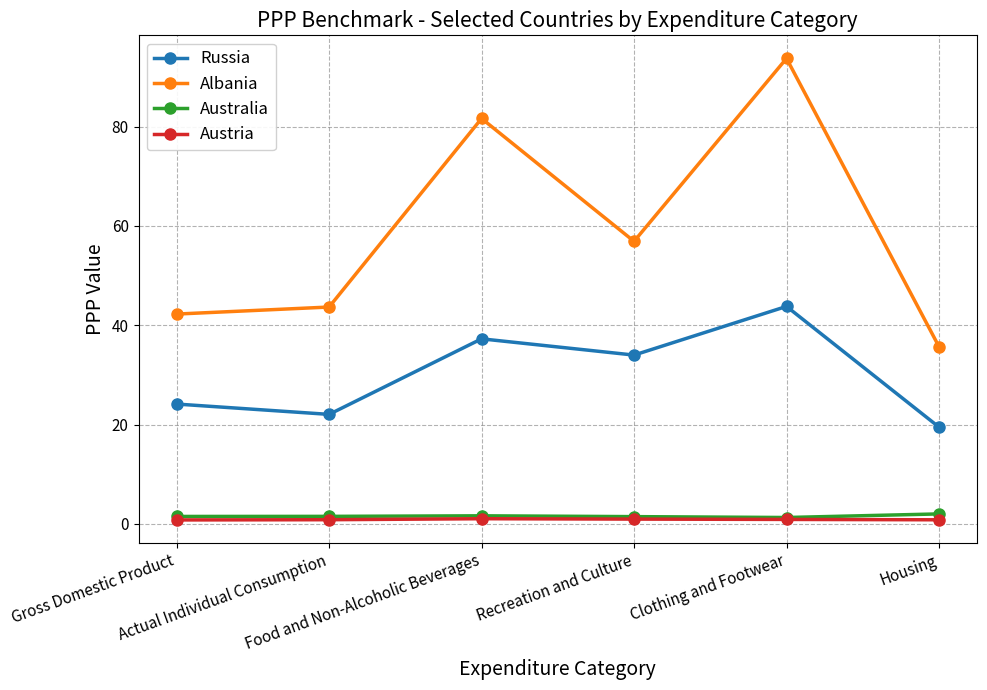

True or false: Russia and Austria intersect in this chart.

False